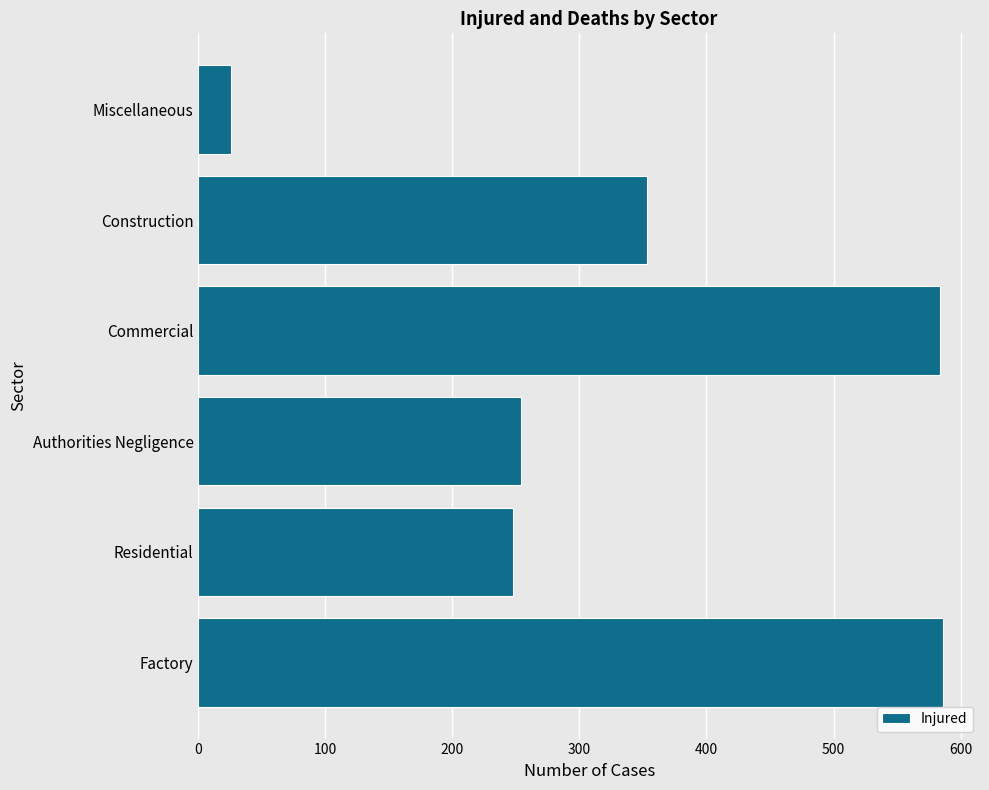

What is the greatest value displayed?

586